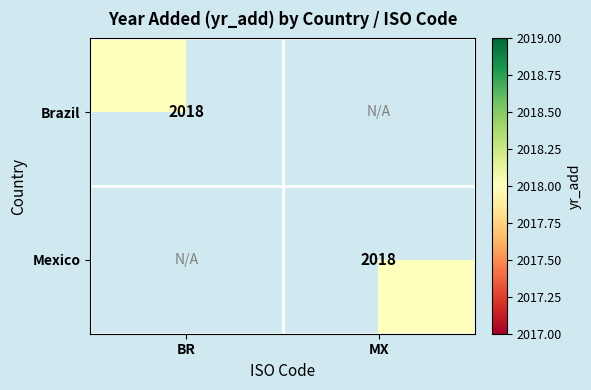

Which category has the lowest value across all series?

MX